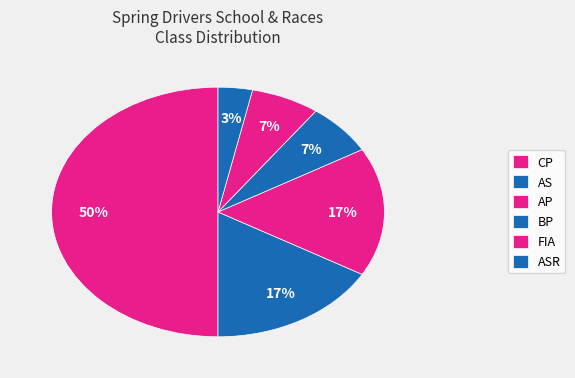

To the nearest percent, what is the difference between the FIA and ASR slice percentages?

3%